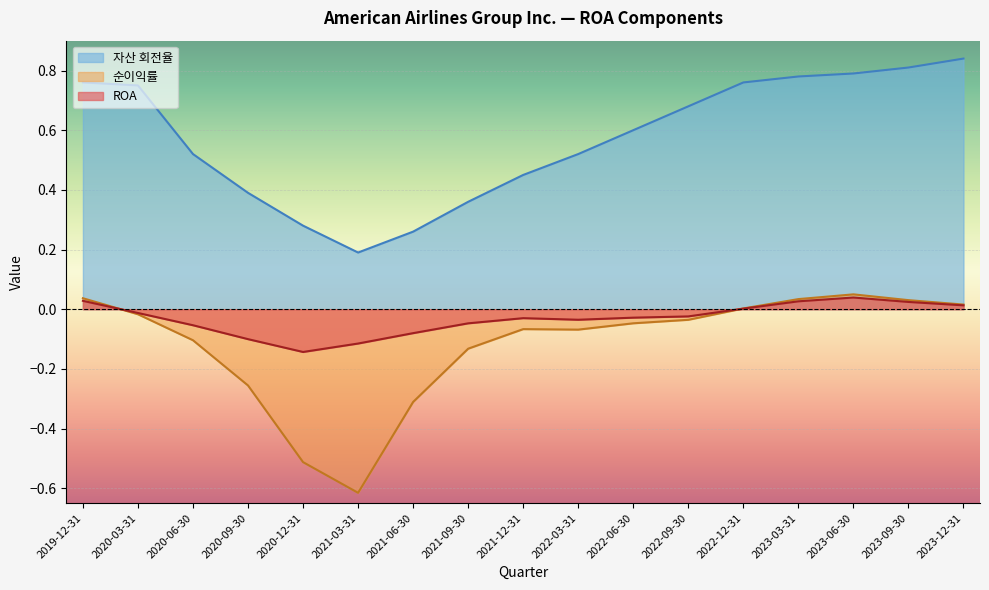

The 자산 회전율 series shows 0.8 at 2023-12-31. True or false?

True